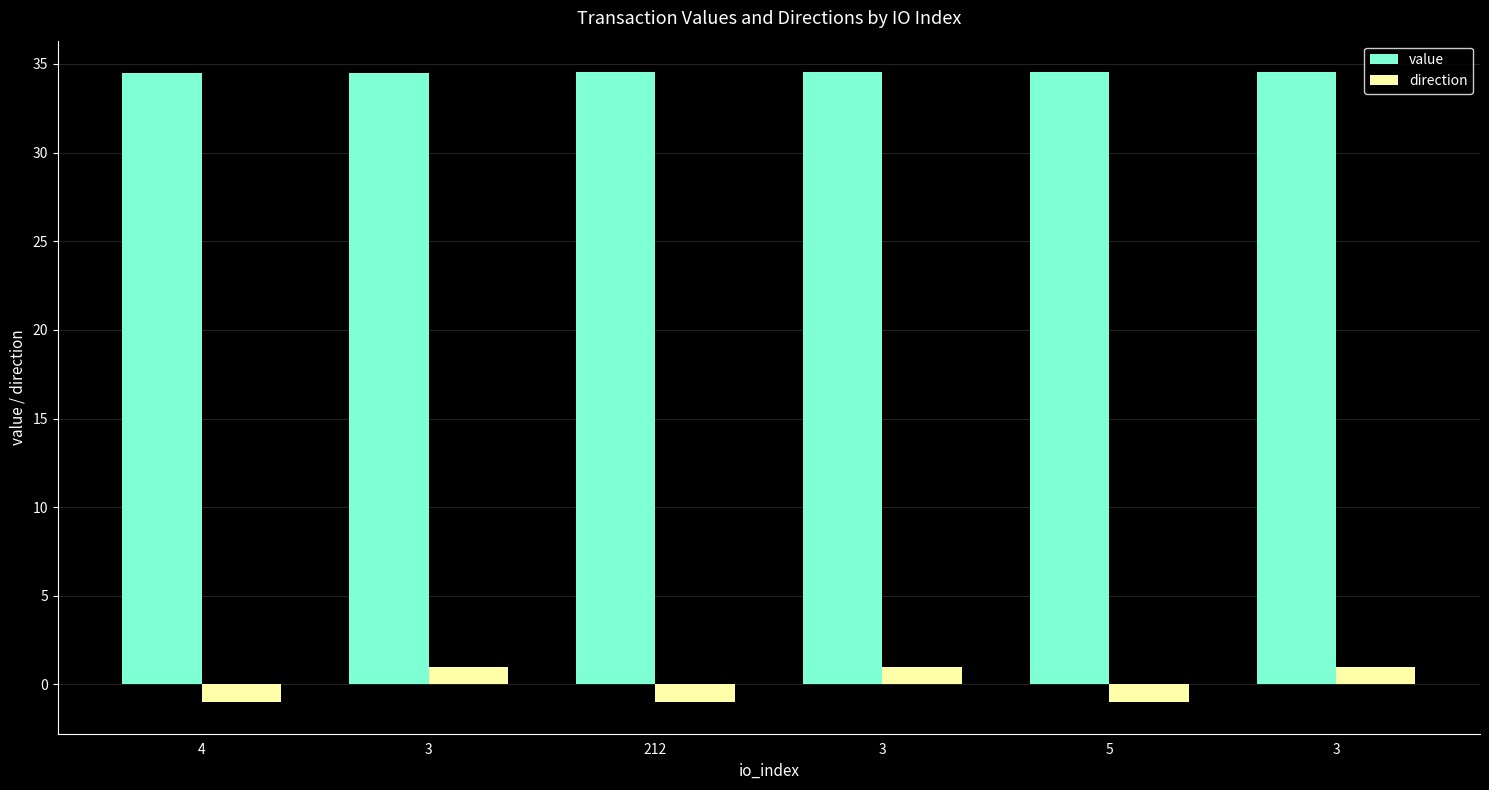

Is the value of value at 3 greater than the value of direction at 4?

Yes